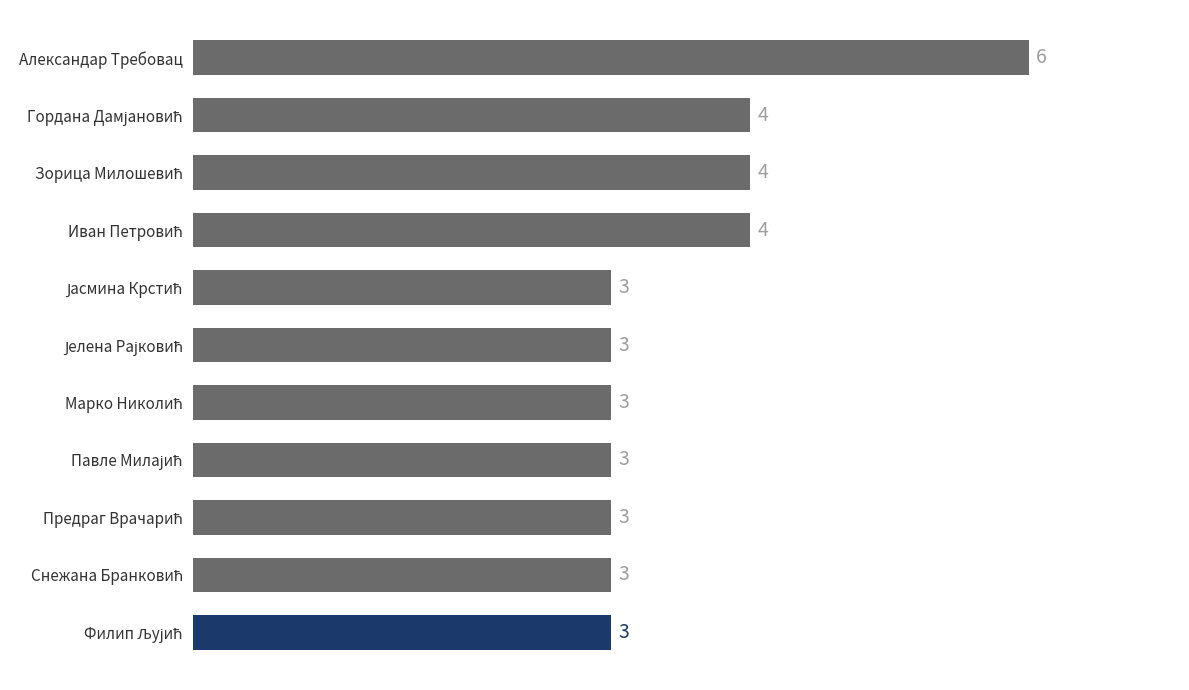

What is the value of the 2nd bar from the top?

4